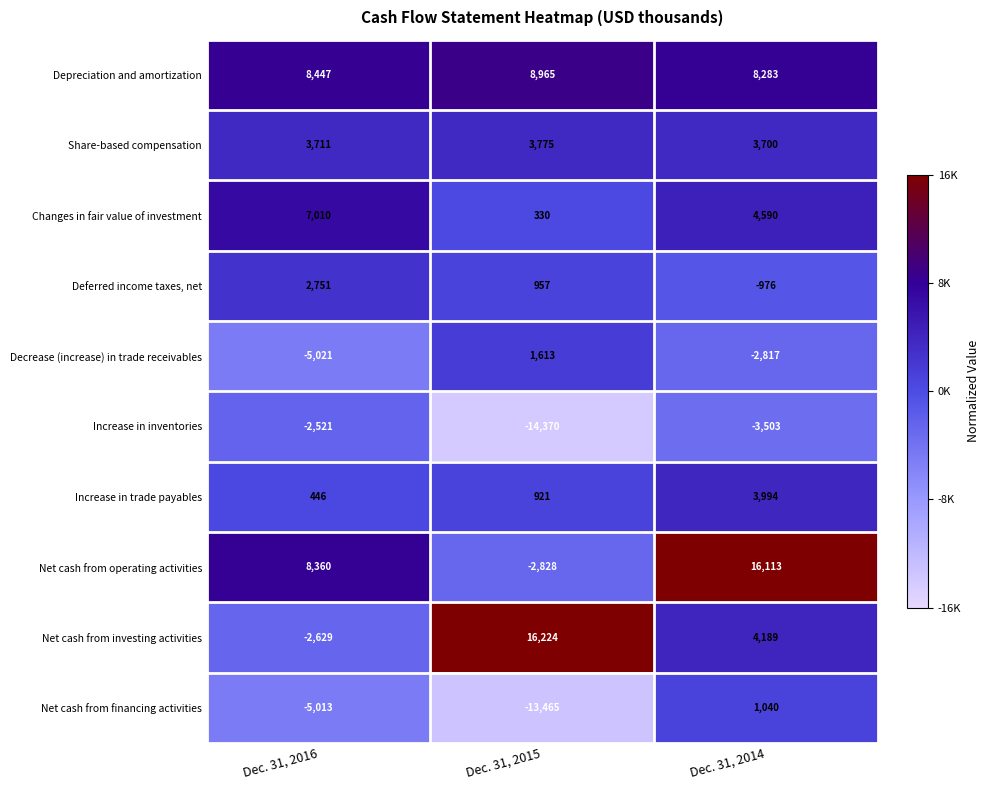

Reading right to left, transcribe all the data shown in this chart.

Depreciation and amortization: Dec. 31, 2014=8283	Dec. 31, 2015=8965	Dec. 31, 2016=8447
Share-based compensation: Dec. 31, 2014=3700	Dec. 31, 2015=3775	Dec. 31, 2016=3711
Changes in fair value of investment: Dec. 31, 2014=4590	Dec. 31, 2015=330	Dec. 31, 2016=7010
Deferred income taxes, net: Dec. 31, 2014=-976	Dec. 31, 2015=957	Dec. 31, 2016=2751
Decrease (increase) in trade receivables: Dec. 31, 2014=-2817	Dec. 31, 2015=1613	Dec. 31, 2016=-5021
Increase in inventories: Dec. 31, 2014=-3503	Dec. 31, 2015=-14370	Dec. 31, 2016=-2521
Increase in trade payables: Dec. 31, 2014=3994	Dec. 31, 2015=921	Dec. 31, 2016=446
Net cash from operating activities: Dec. 31, 2014=16113	Dec. 31, 2015=-2828	Dec. 31, 2016=8360
Net cash from investing activities: Dec. 31, 2014=4189	Dec. 31, 2015=16224	Dec. 31, 2016=-2629
Net cash from financing activities: Dec. 31, 2014=1040	Dec. 31, 2015=-13465	Dec. 31, 2016=-5013